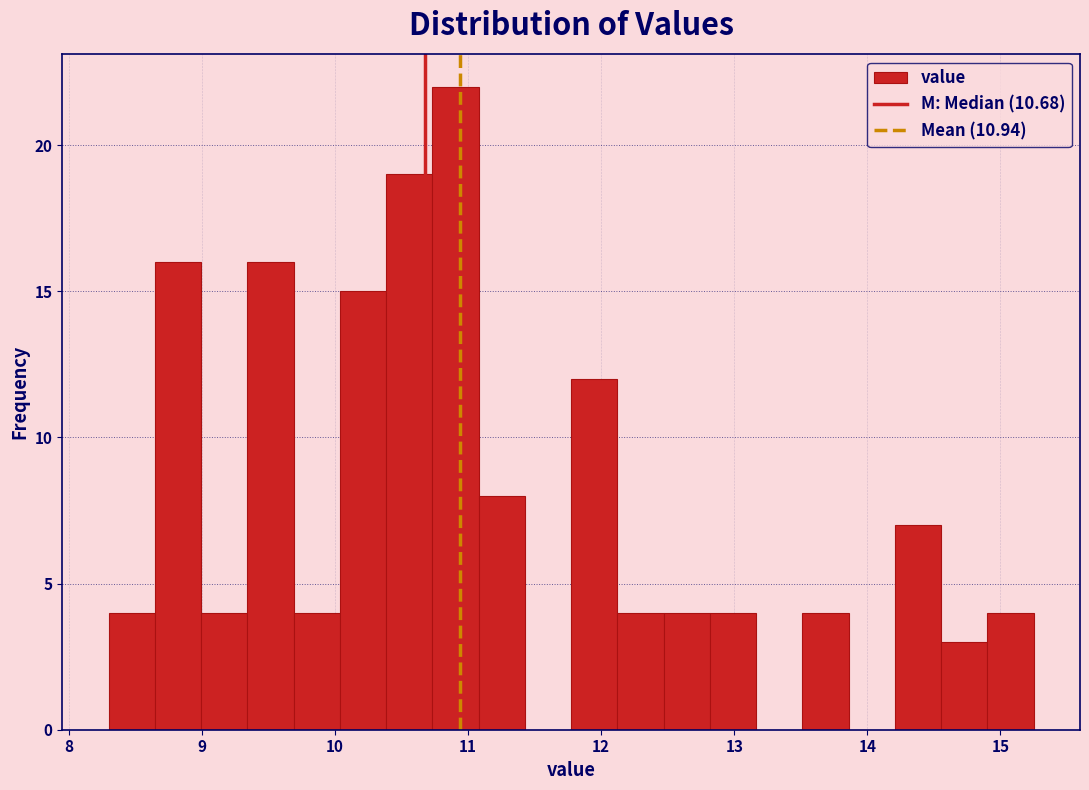

Around what value on the x-axis is the tallest bar? Give the approximate position of its centre, as read against the axis.

10.9